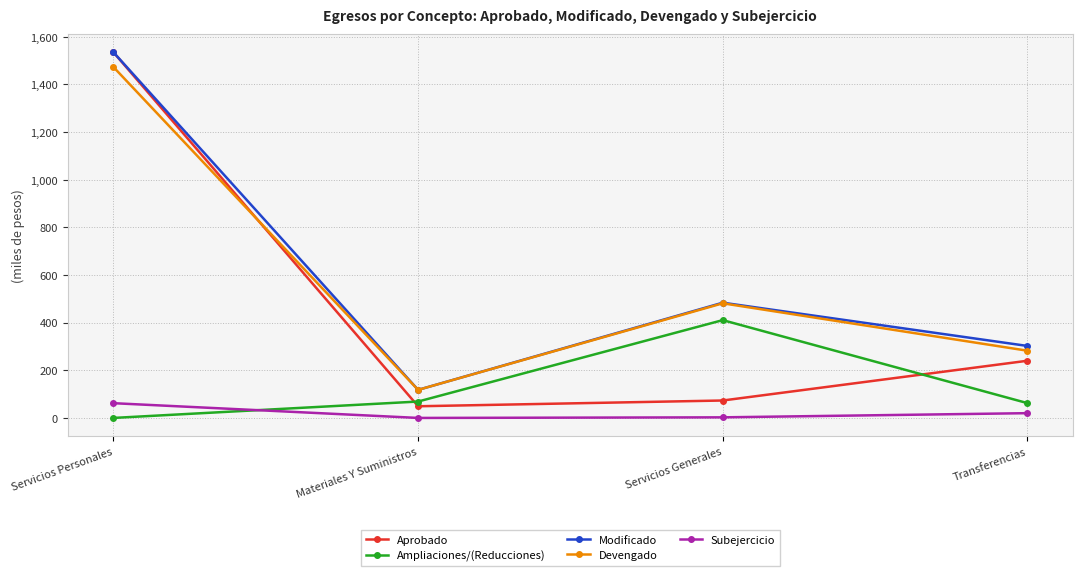

What is the value of the Aprobado point at the 1st from the left?

1534829.6